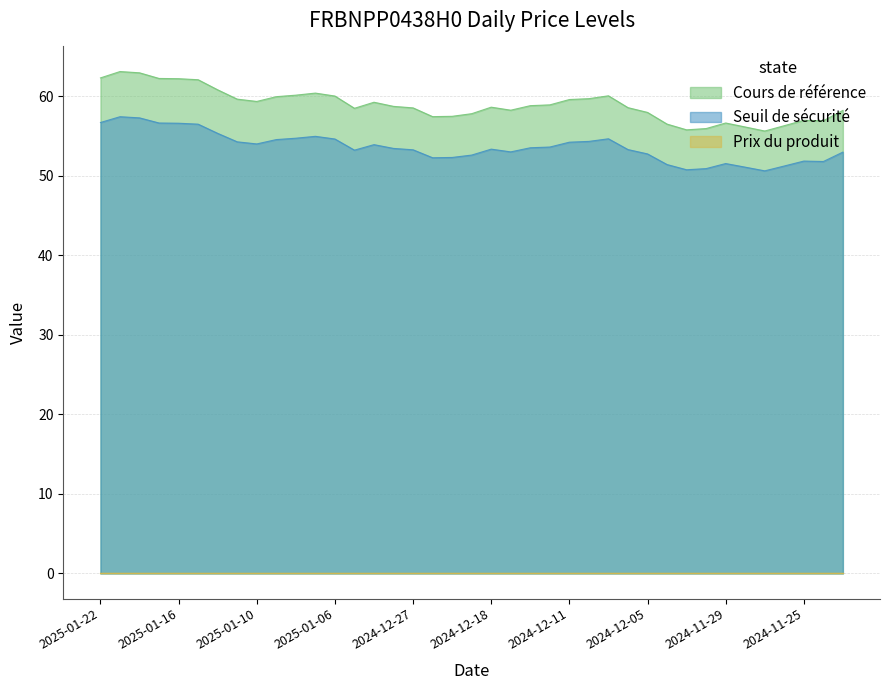

Between 2025-01-21 and 2025-01-13, which series saw the biggest shift?

Cours de référence